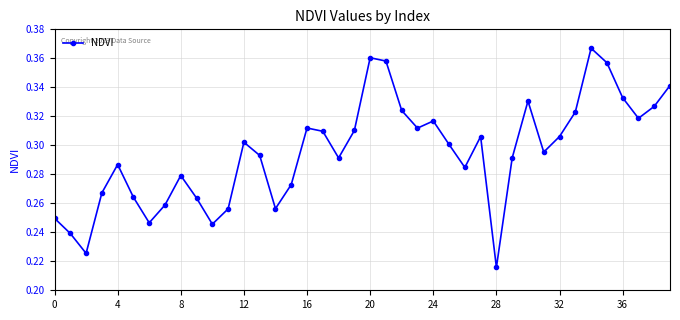

Does the chart display data point markers on the line(s)?

Yes